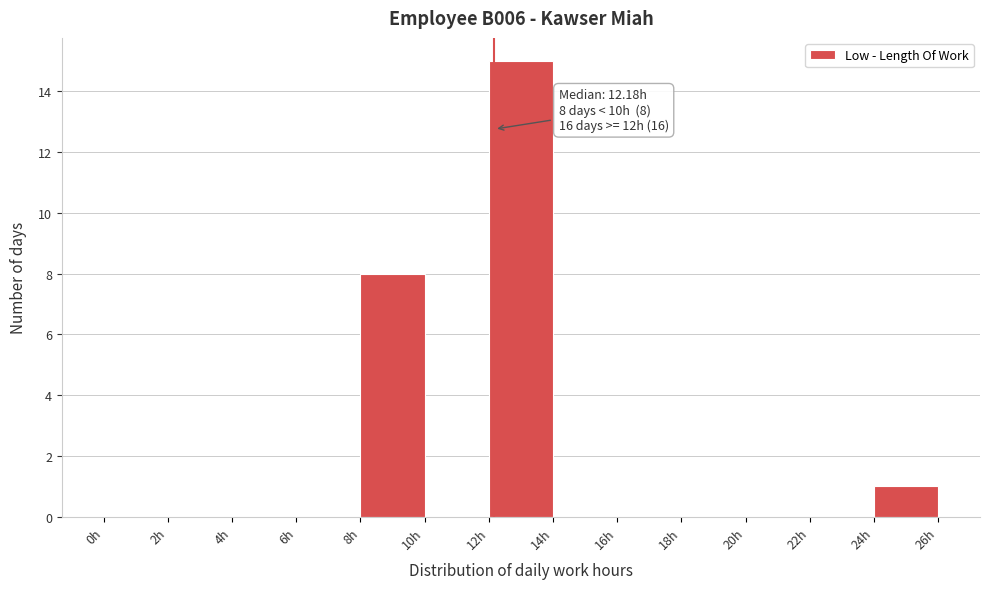

Over which range of the x-axis is the bar tallest?

12 to 14